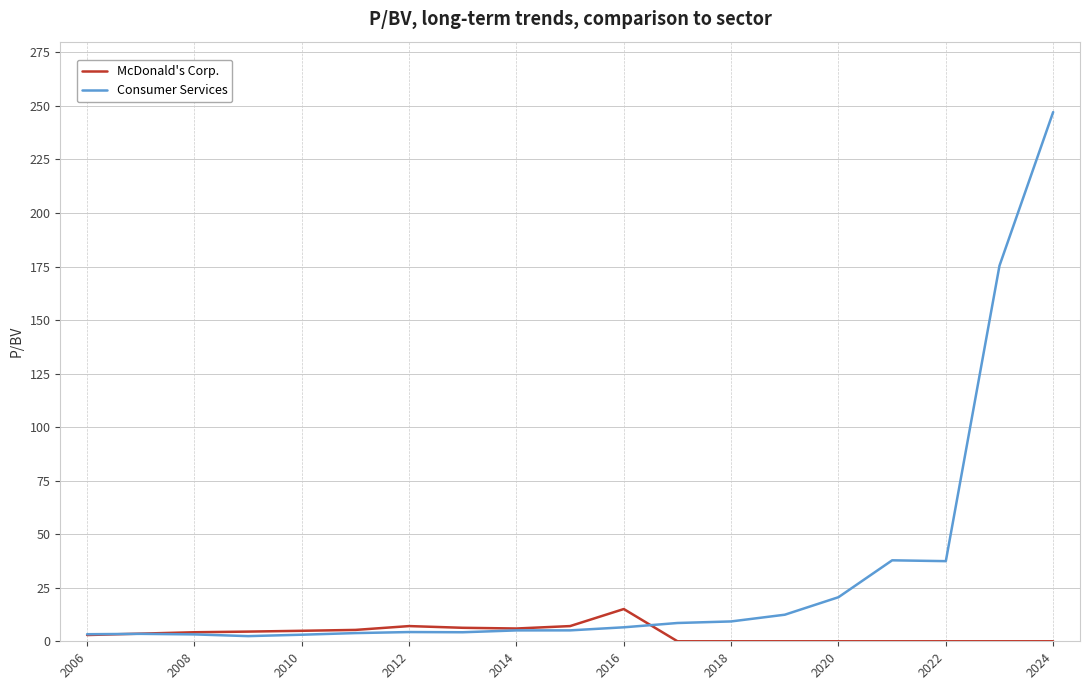

What is the average value of the Consumer Services series?

31.2